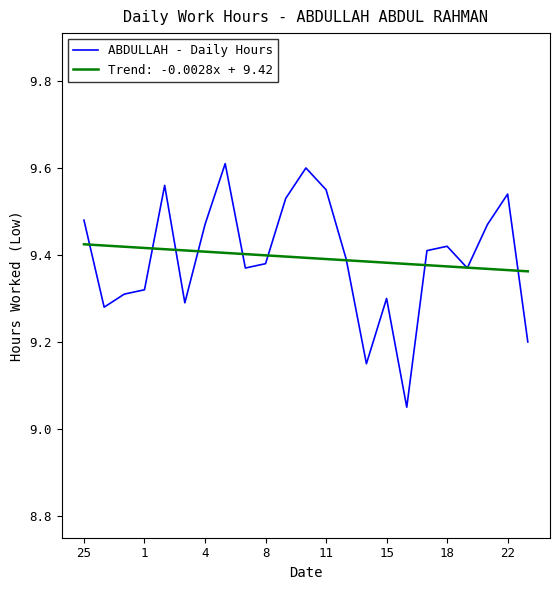

How many distinct data groups are displayed?

2